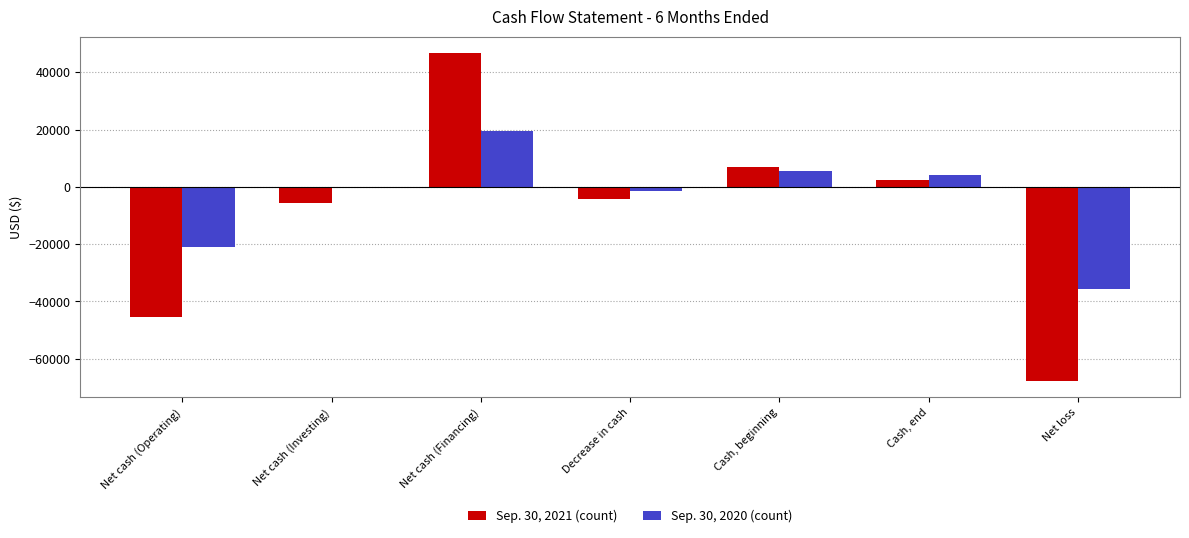

Which category has the highest value across all series?

Net cash (Financing)